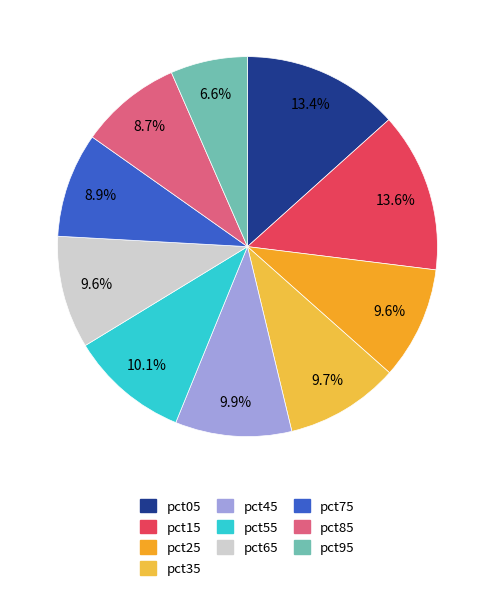

To the nearest percent, what is the combined percentage of pct55 and pct35?

20%